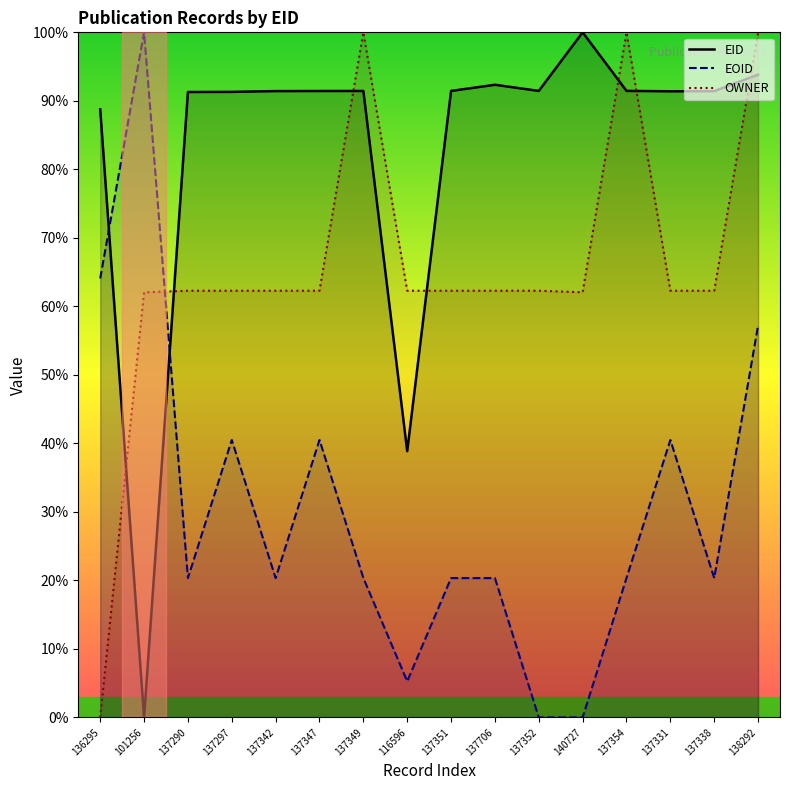

Which series has the largest range (max minus min)?

EID